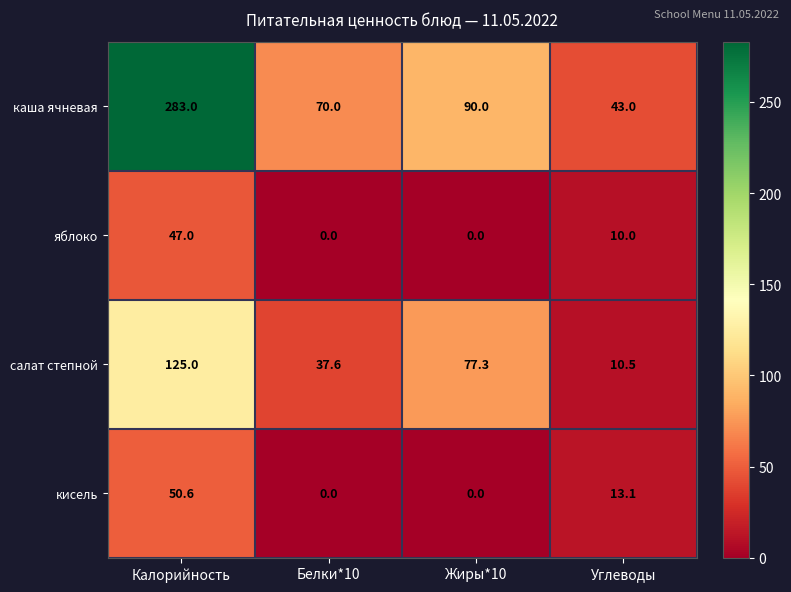

Which series has the widest spread of values?

каша ячневая